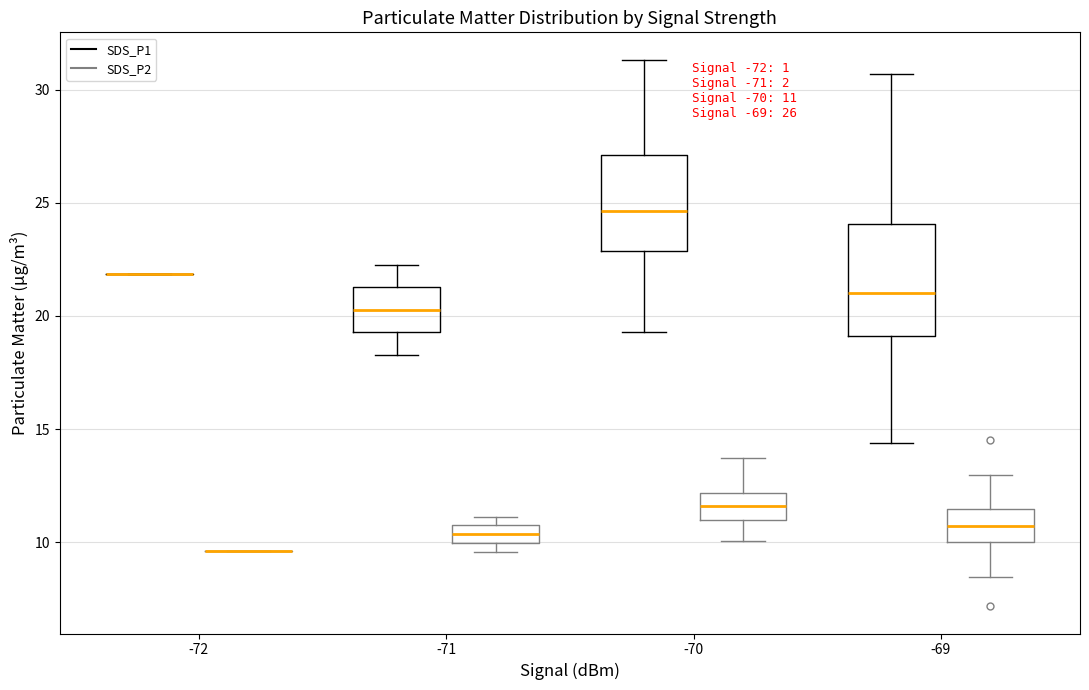

Comparing the boxes themselves (not the whiskers), which one is the tallest?

-69 (SDS_P1)